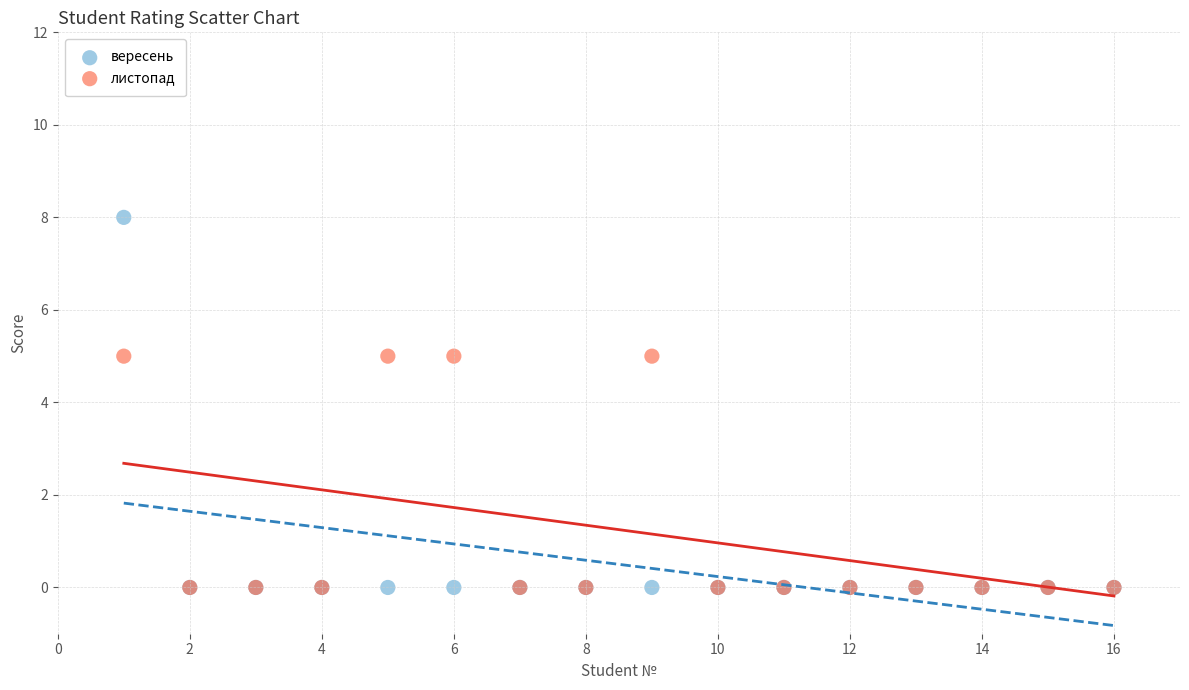

What are all the series names shown in the legend?

вересень, листопад